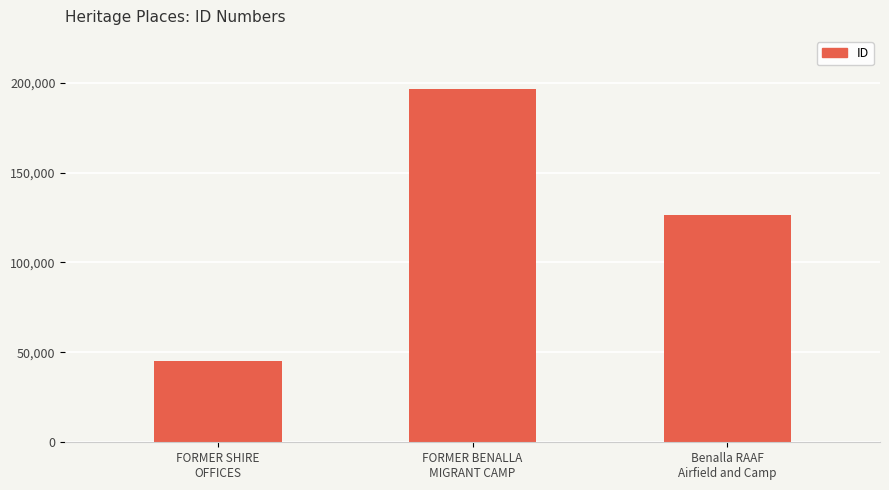

Which has a higher value, FORMER SHIRE
OFFICES or Benalla RAAF
Airfield and Camp?

Benalla RAAF
Airfield and Camp